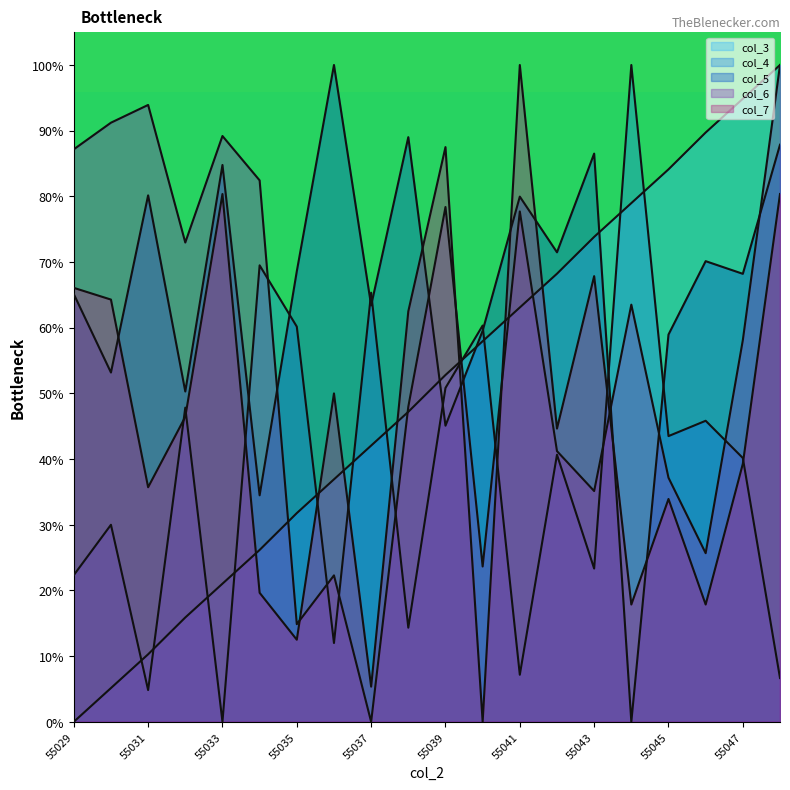

Where does the col_7 series first go above 46?

55029